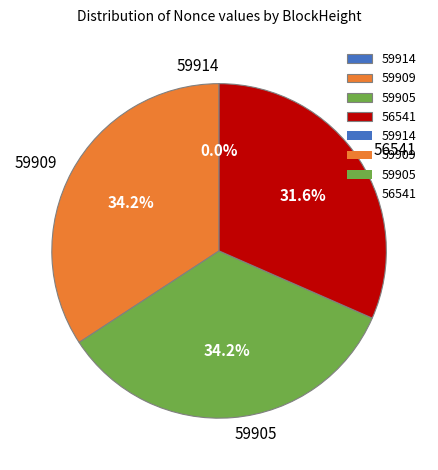

To the nearest percent, what is the average slice percentage?

25%